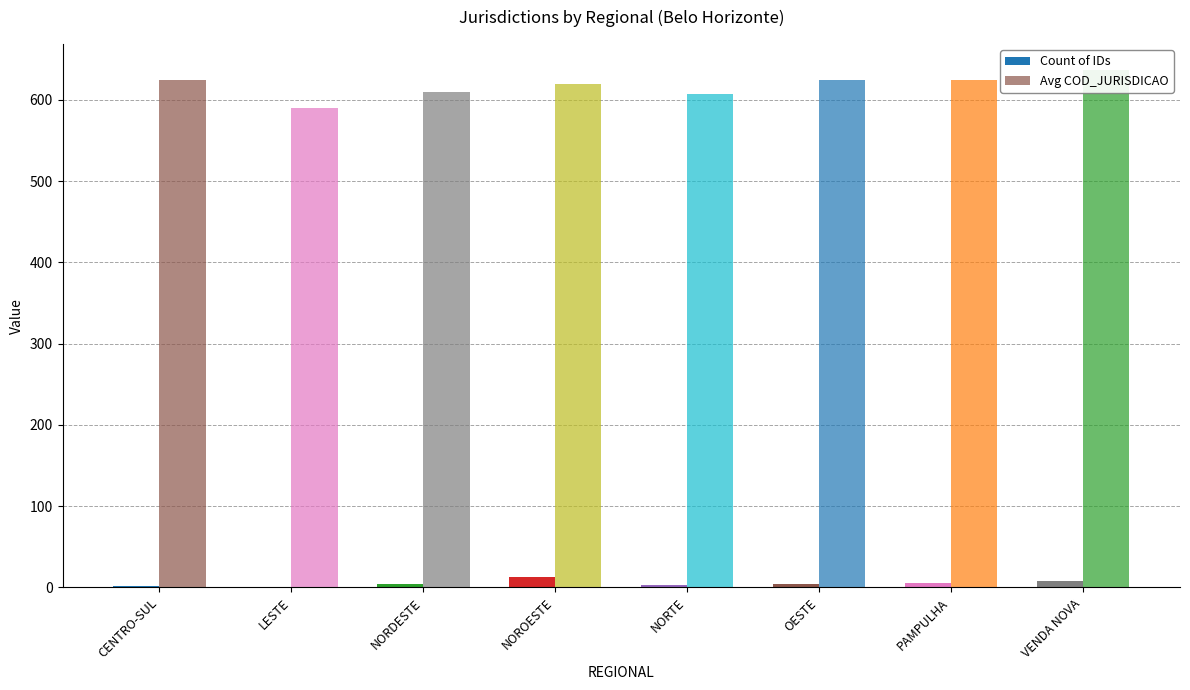

Reading left to right, transcribe all the data shown in this chart.

Count of IDs: CENTRO-SUL=2	LESTE=1	NORDESTE=4	NOROESTE=13	NORTE=3	OESTE=4	PAMPULHA=5	VENDA NOVA=8
Avg COD_JURISDICAO: CENTRO-SUL=624	LESTE=590	NORDESTE=610	NOROESTE=620	NORTE=607	OESTE=624	PAMPULHA=624	VENDA NOVA=637